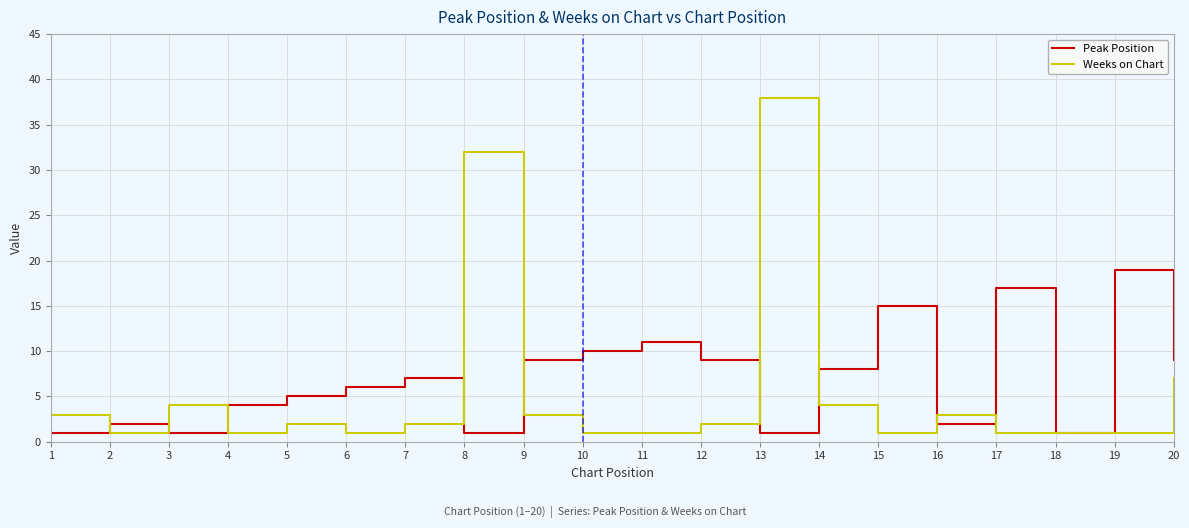

Which series has the widest spread of values?

Weeks on Chart